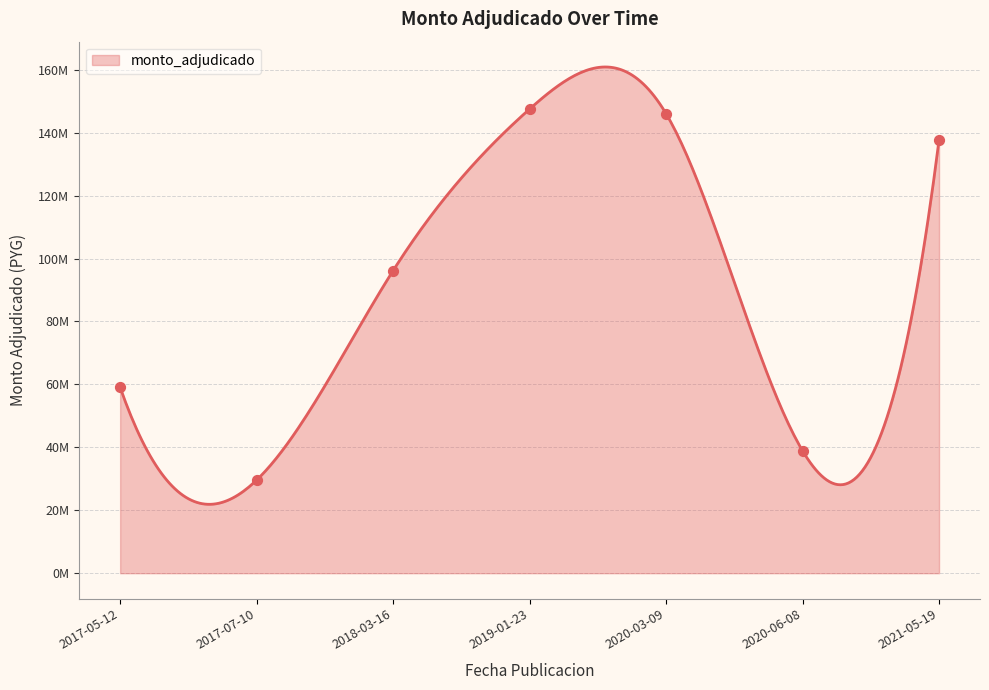

Between 2017-05-12 and 2020-03-09, which is larger?

2020-03-09